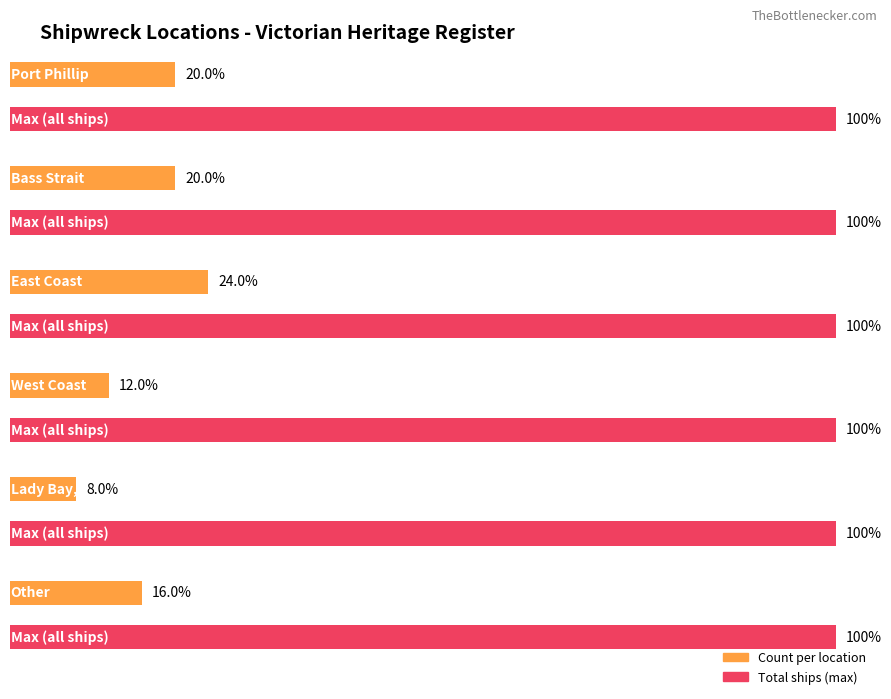

How many values are between 3 and 5?

4